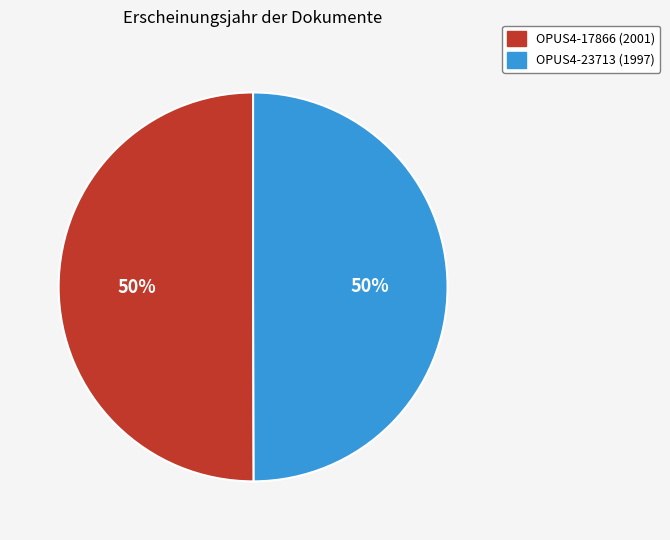

Is it true that OPUS4-23713 is 50% of the pie?

True